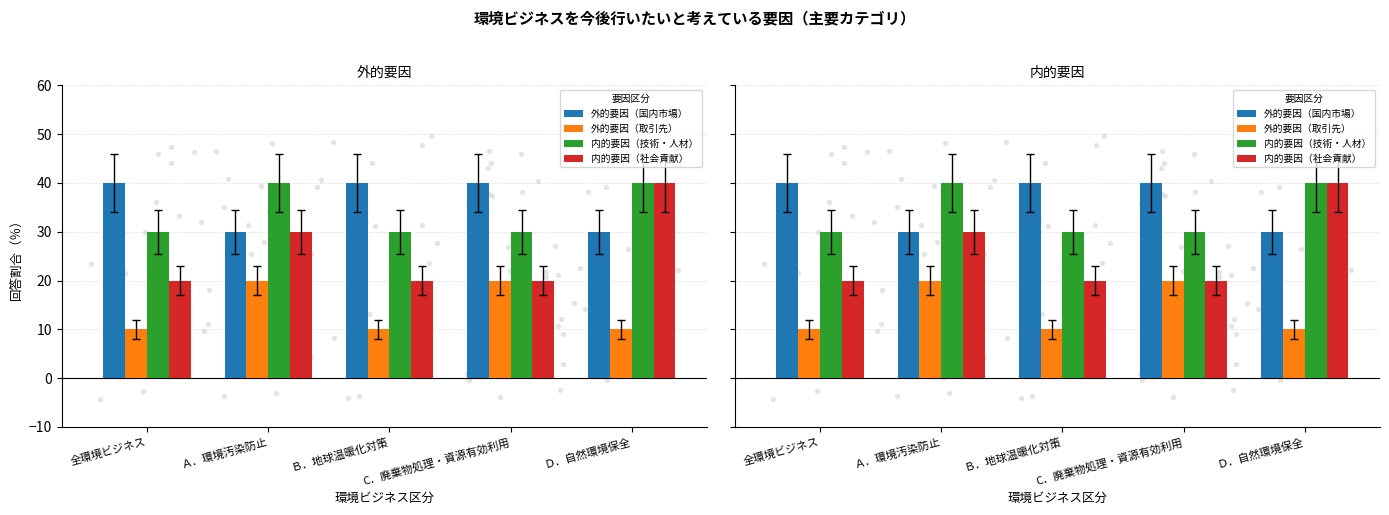

Which series has the largest Y range (max minus min)?

内的要因（社会貢献）